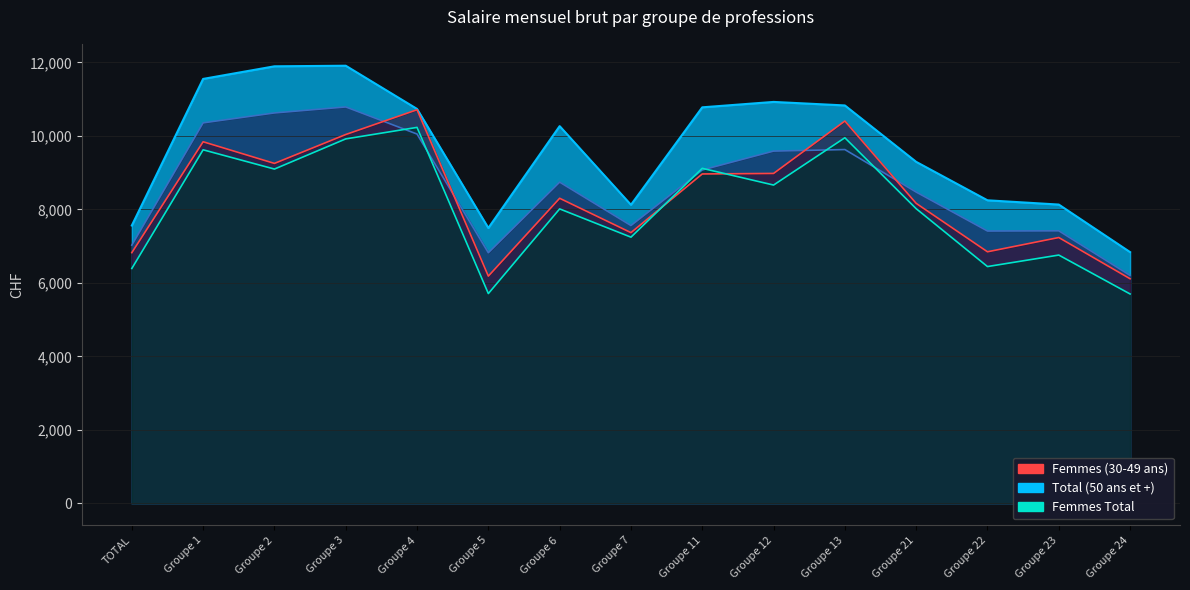

What is the difference between the Total (30-49 ans) values at Groupe 13 and Groupe 12?

42